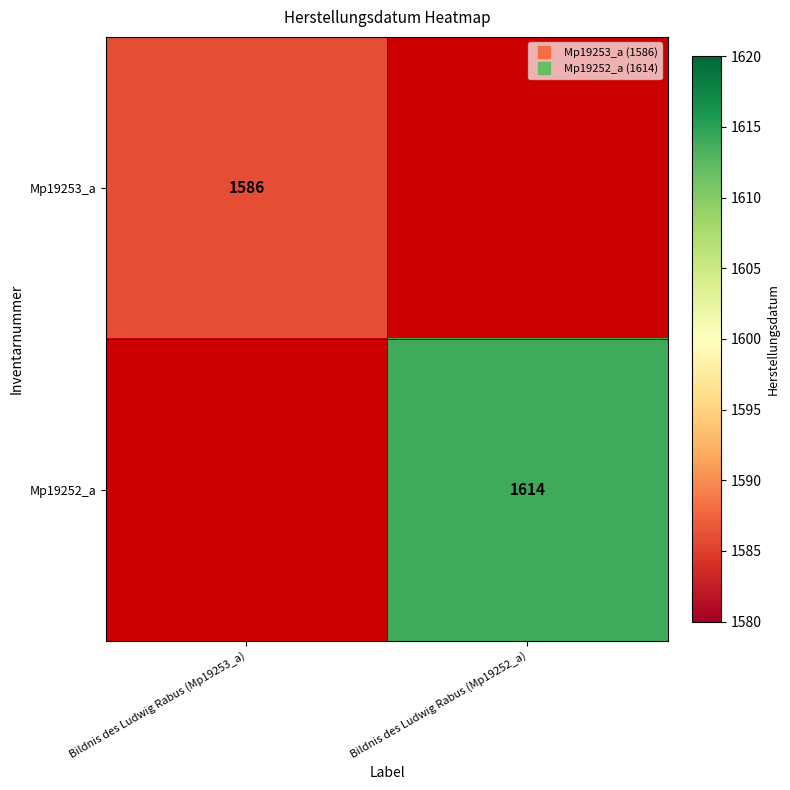

What is the difference between the Mp19253_a values at Bildnis des Ludwig Rabus (Mp19253_a) and Bildnis des Ludwig Rabus (Mp19252_a)?

1586